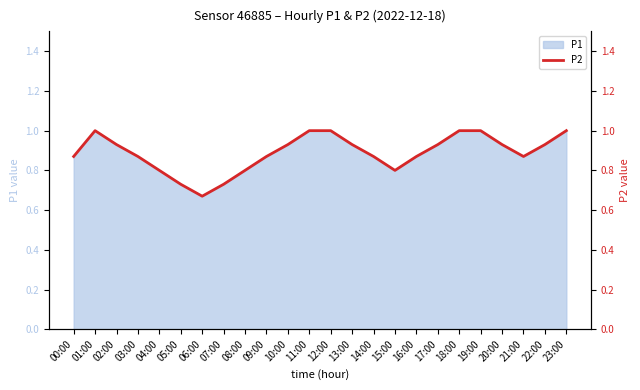

Reading left to right, what are all the values shown in this chart?

0.9	1.0	0.9	0.9	0.8	0.7	0.7	0.7	0.8	0.9	0.9	1.0	1.0	0.9	0.9	0.8	0.9	0.9	1.0	1.0	0.9	0.9	0.9	1.0